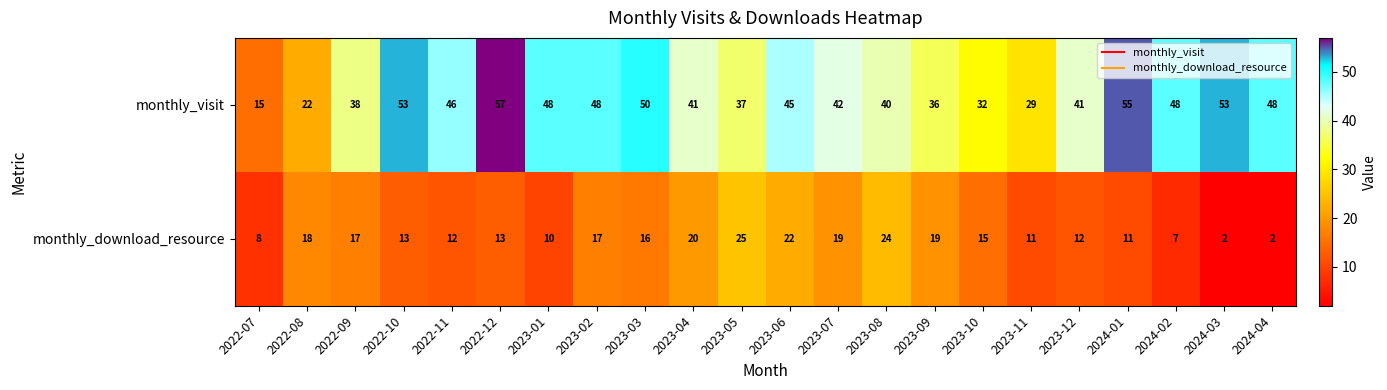

At which label does monthly_visit first exceed 45?

2022-10